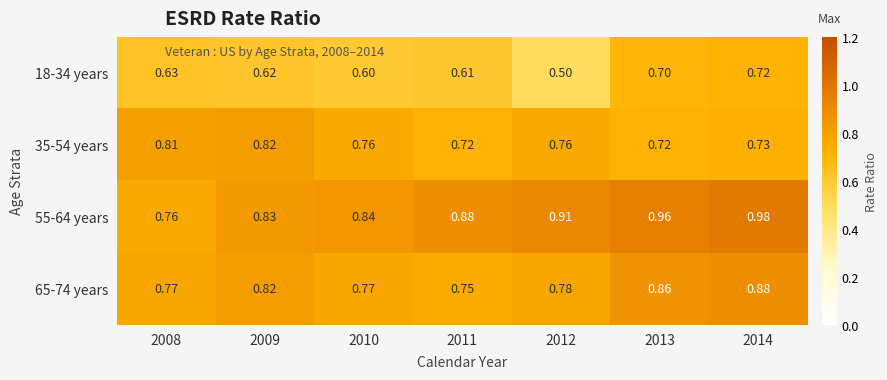

Is the value of 18-34 years at 2012 greater than the value of 65-74 years at 2009?

No